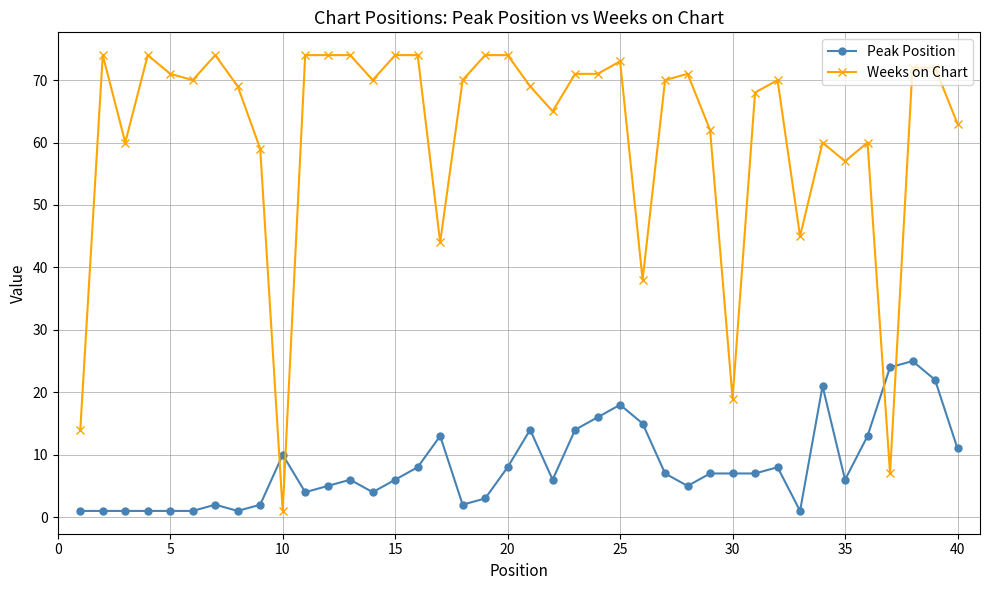

List the series in order of their peak value, lowest first.

Peak Position, Weeks on Chart